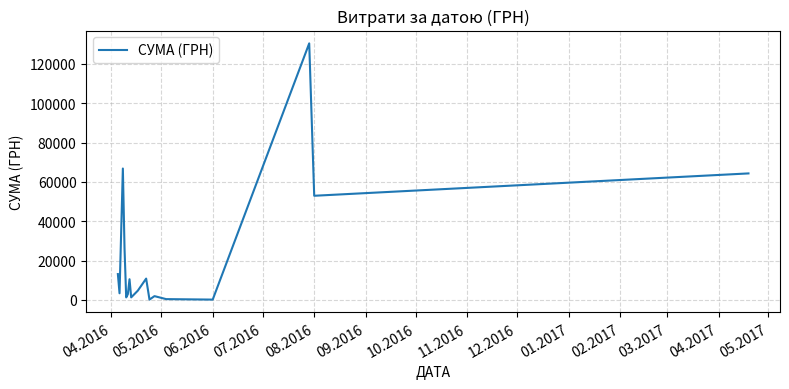

How many values are below 4730?

8